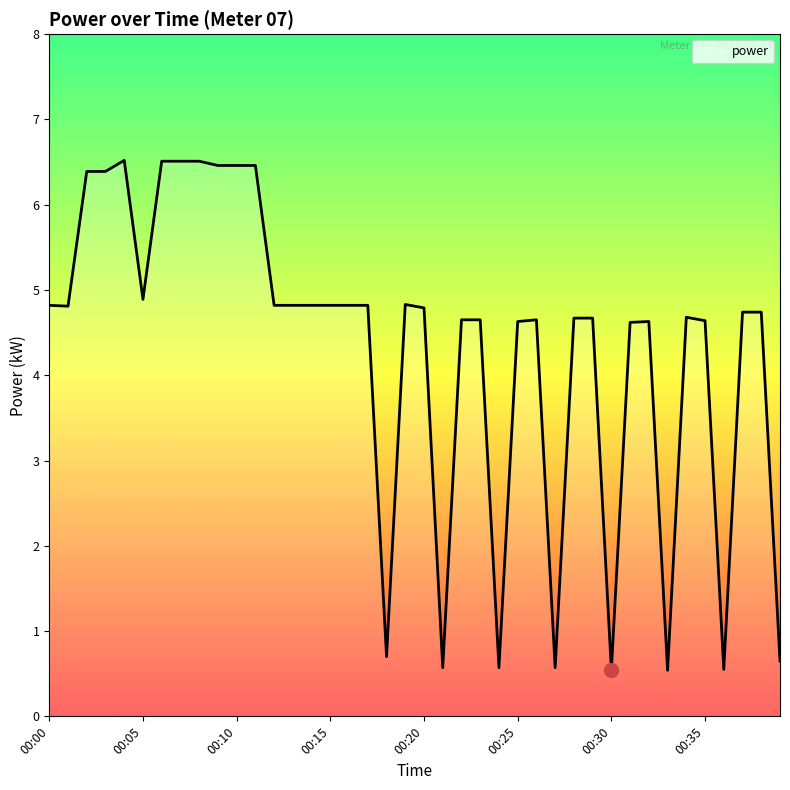

Count the number of values greater than 4.

32